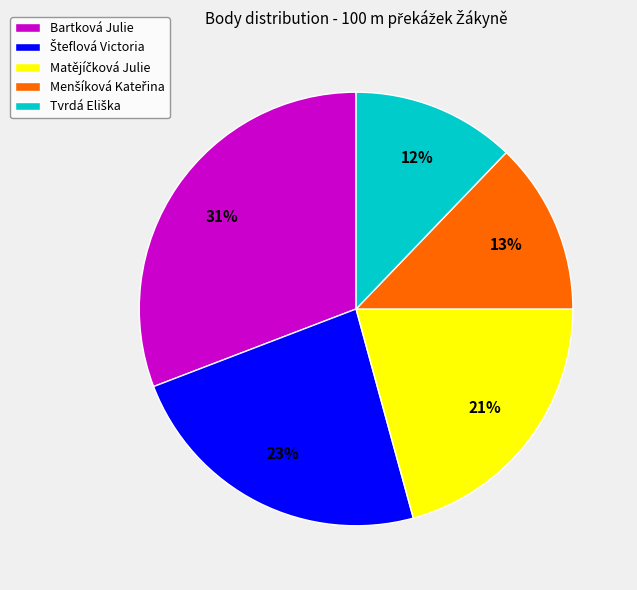

Is there any slice that represents more than half of the pie?

No